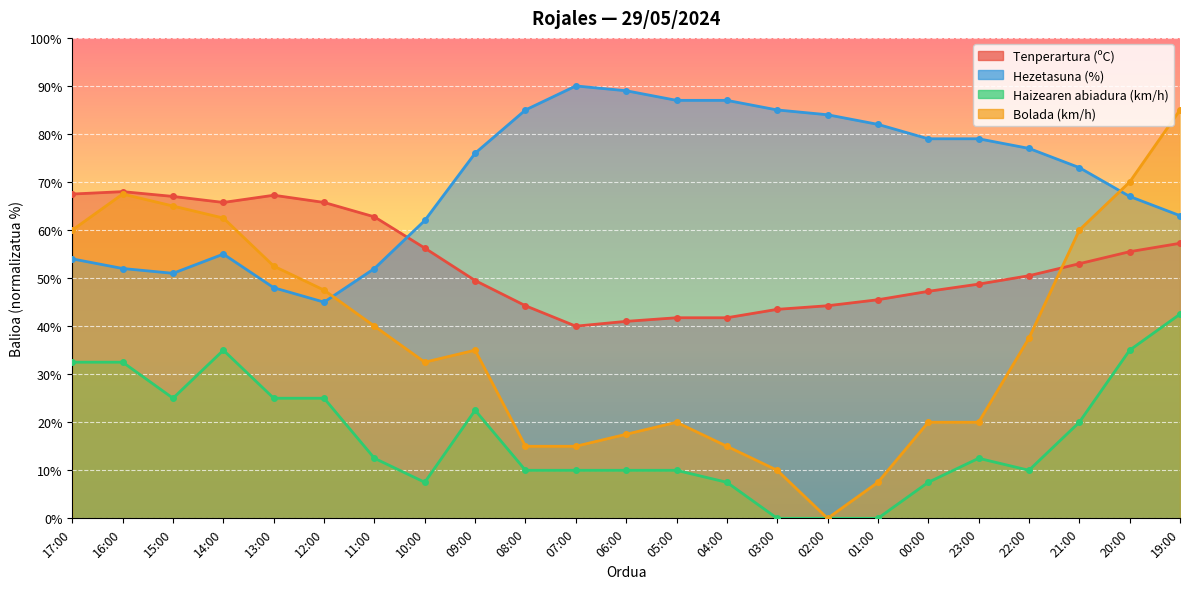

True or false: Bolada (km/h) and Haizearen abiadura (km/h) intersect in this chart.

False